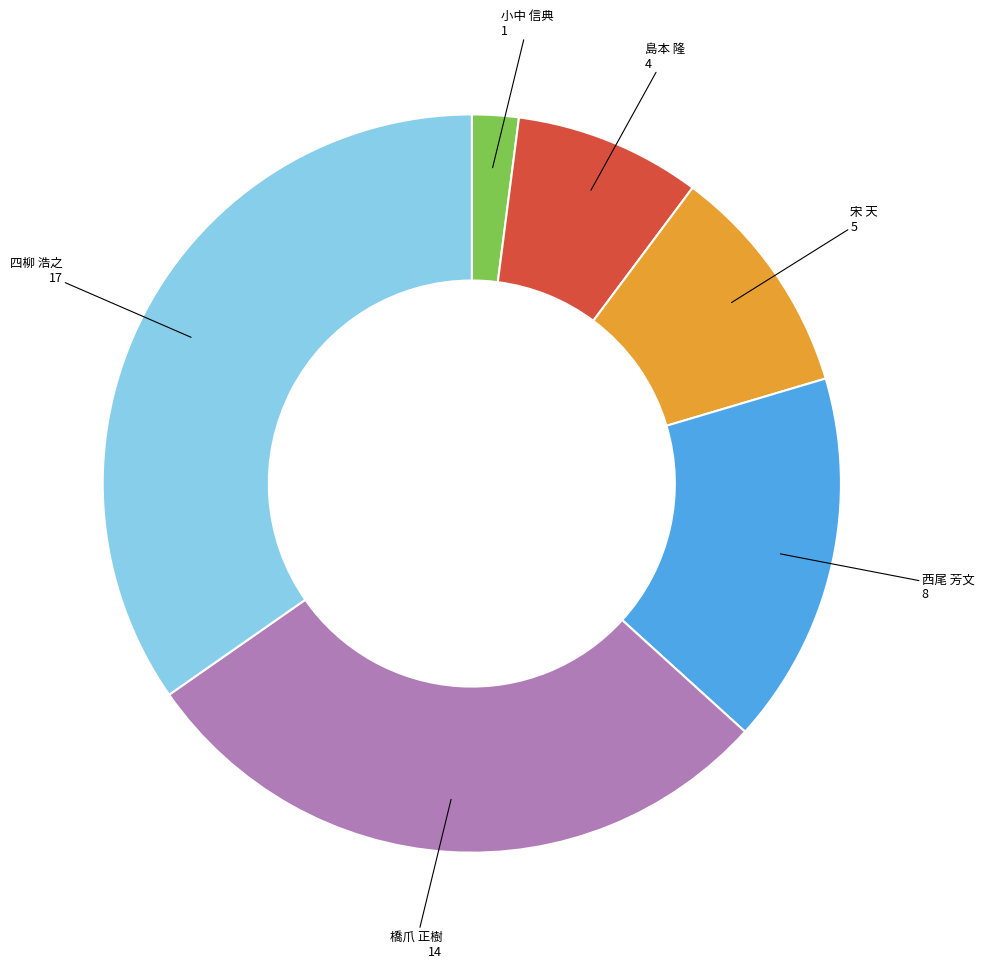

Rank the categories by value from lowest to highest.

小中 信典, 島本 隆, 宋 天, 西尾 芳文, 橋爪 正樹, 四柳 浩之